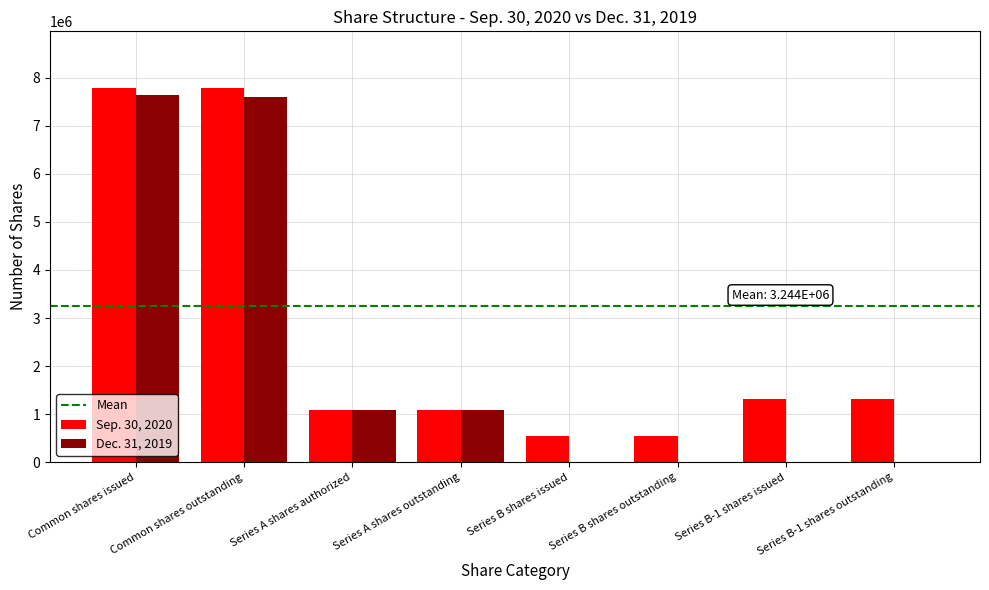

Which series changed the most between Series A shares authorized and Series B-1 shares outstanding?

Dec. 31, 2019